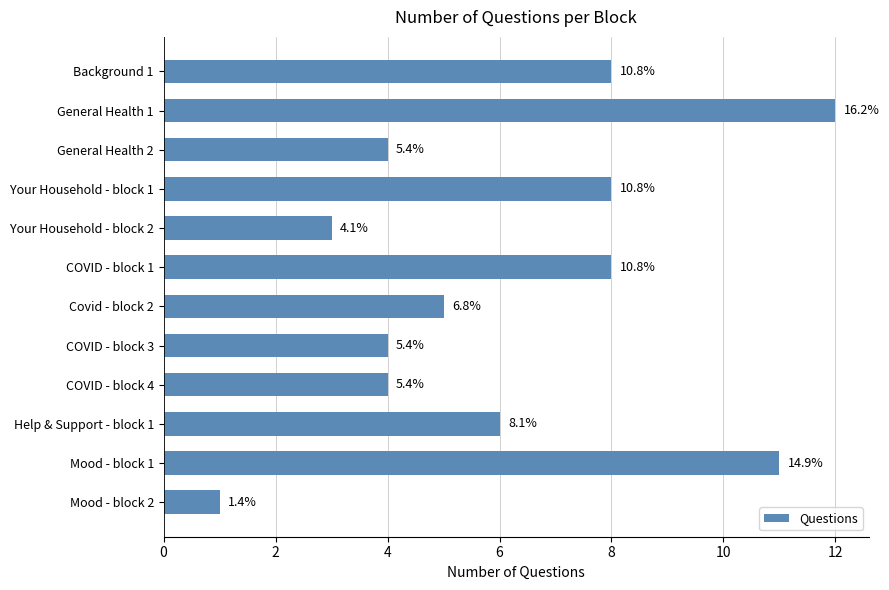

Does the chart contain stacked bars?

No